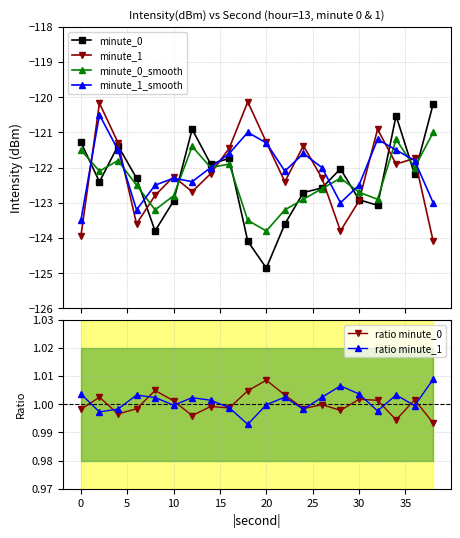

In minute_1, how many points are lower than both neighbors (excluding endpoints)?

5